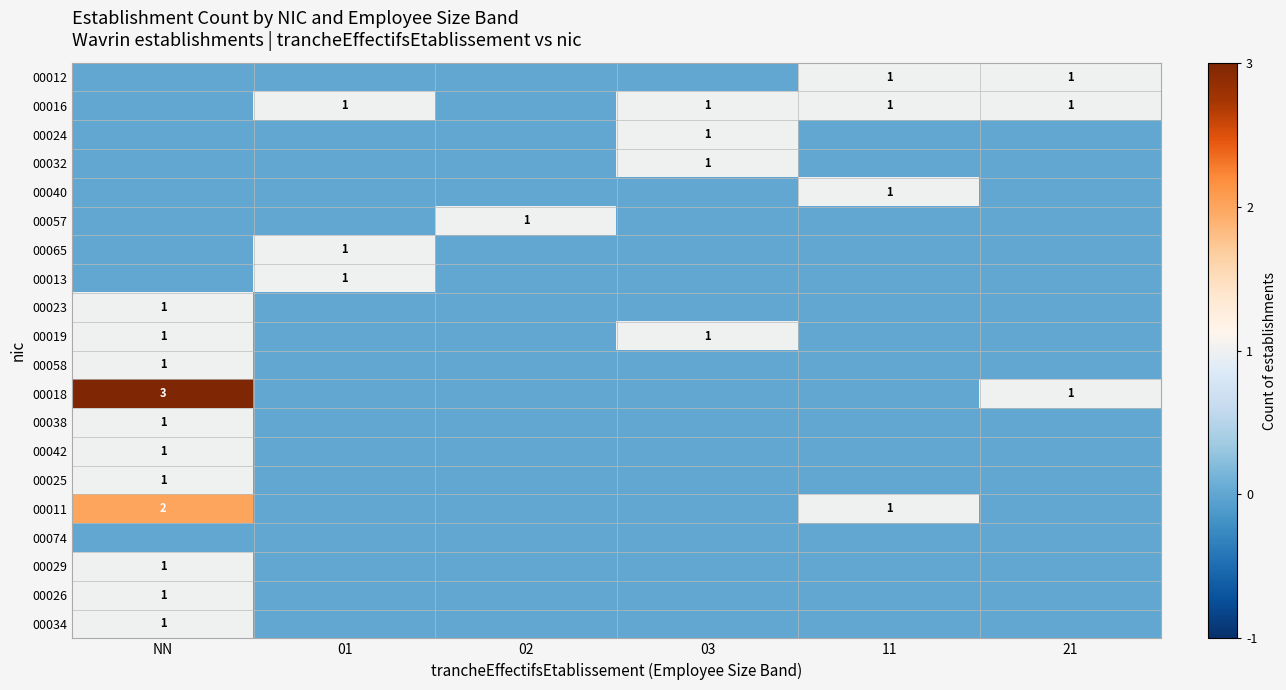

The 00032 series shows 1 at 03. True or false?

True